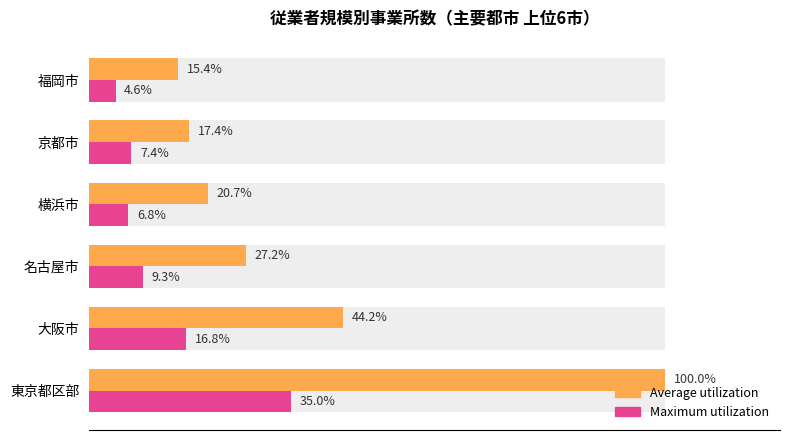

What is the difference between the maximum and second lowest values in the Maximum utilization series?

28.2